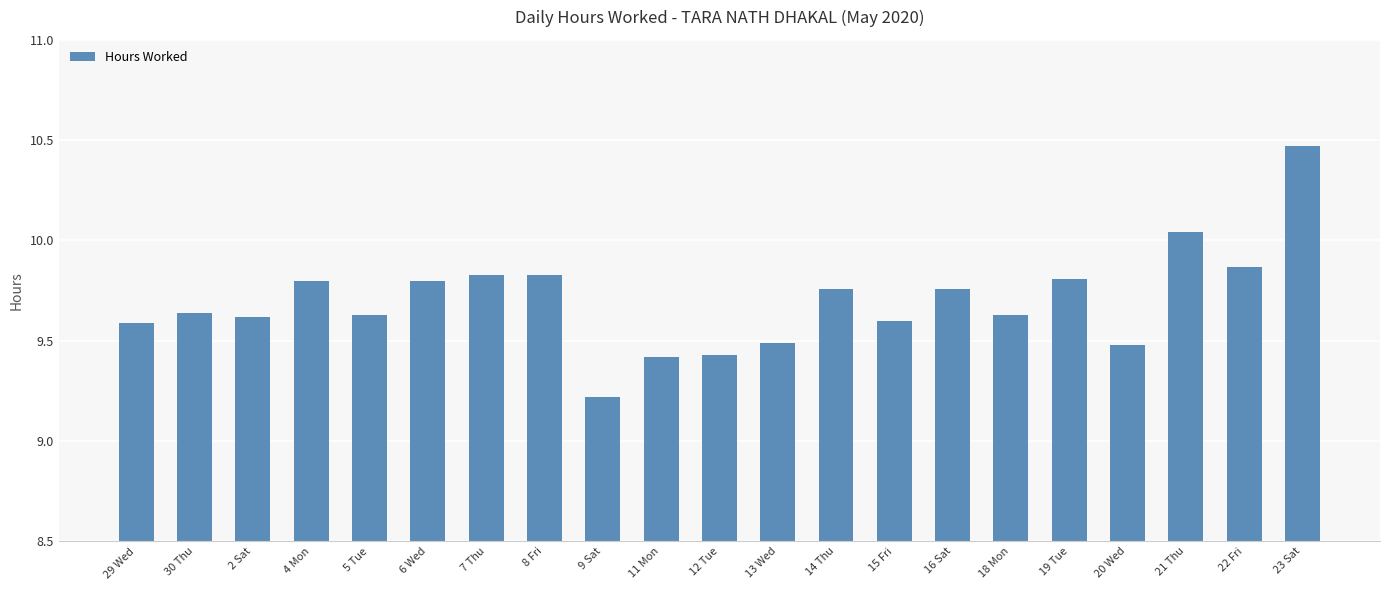

What is the label of the 3rd bar from the right?

21 Thu